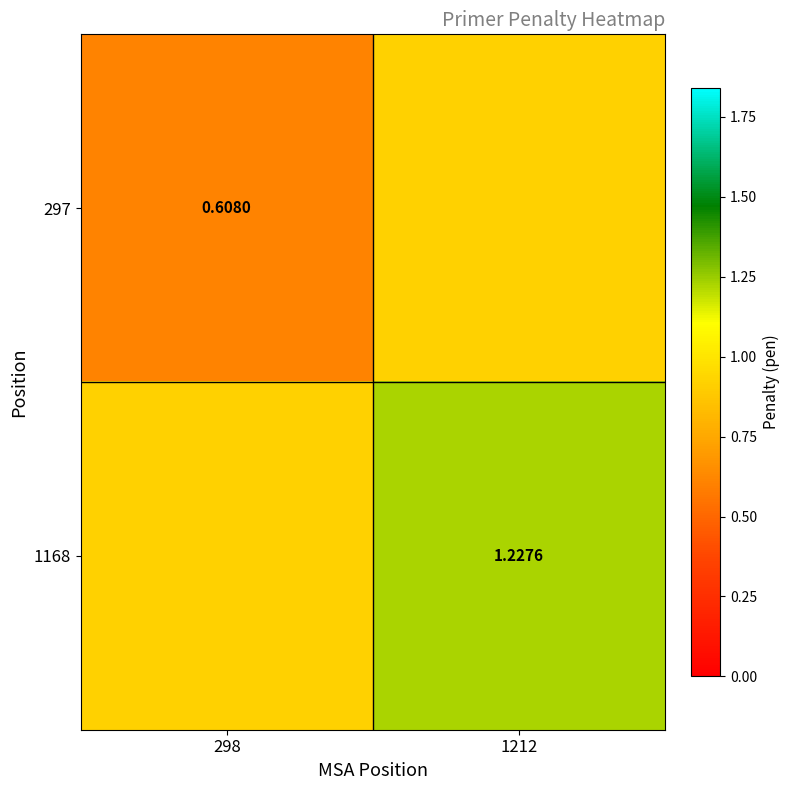

Where does the 1168 series first go above 1?

1212